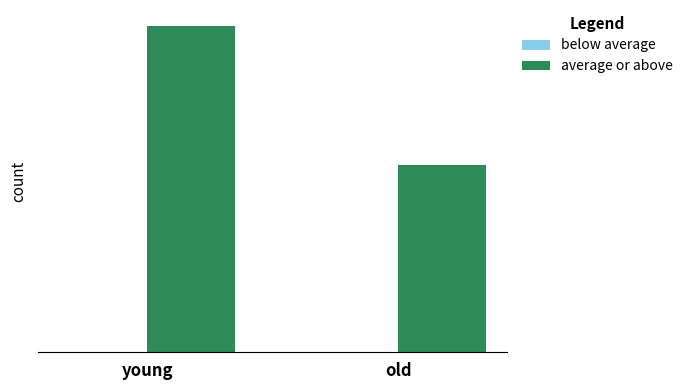

Are the bars horizontal?

No